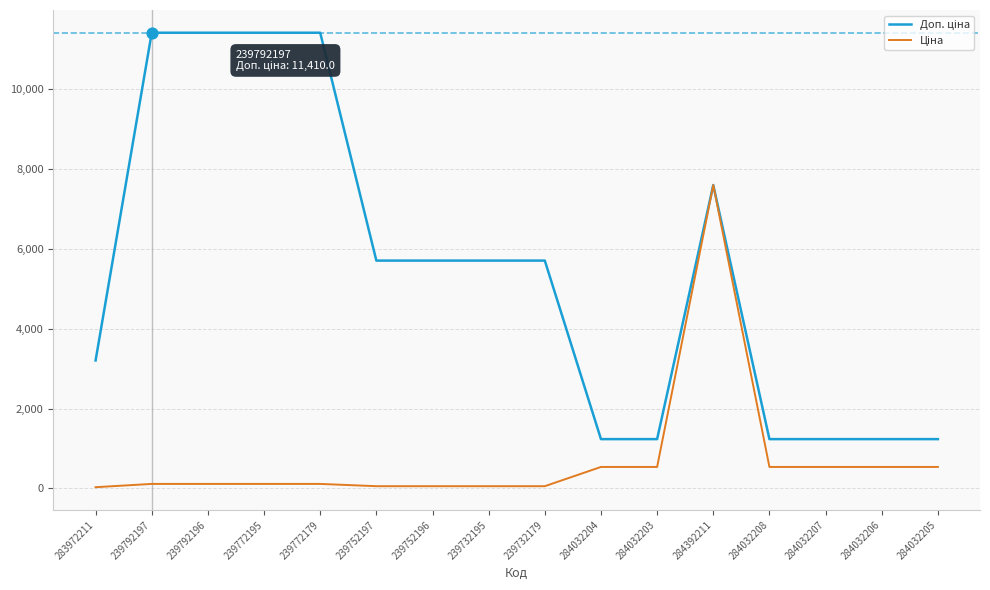

At which category is the sum across all series the highest?

284392211